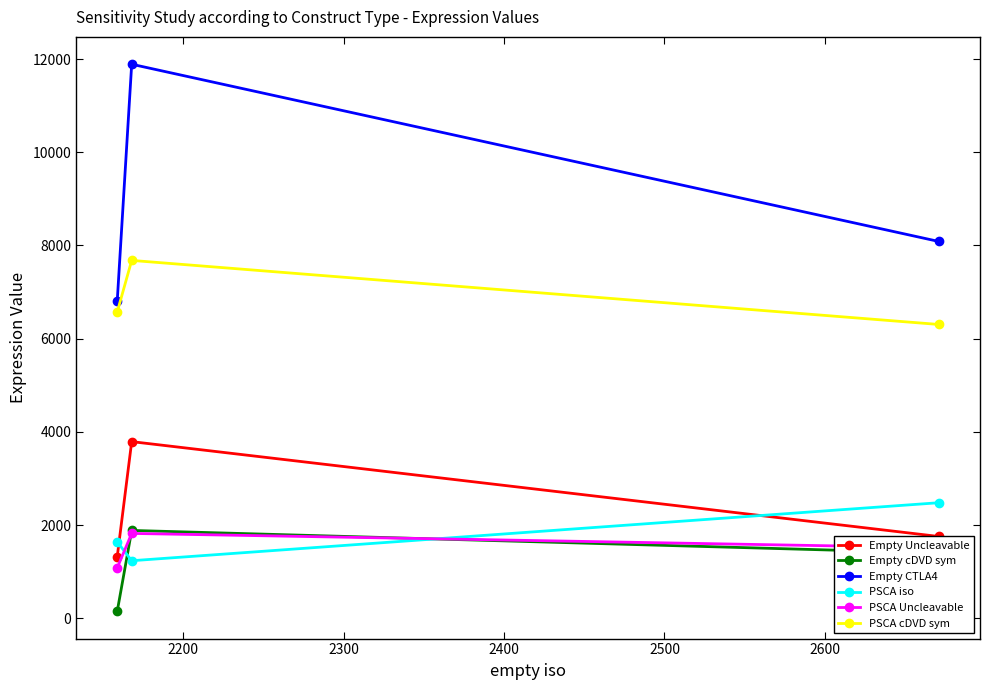

How many values in the PSCA cDVD sym series are below 6573?

1